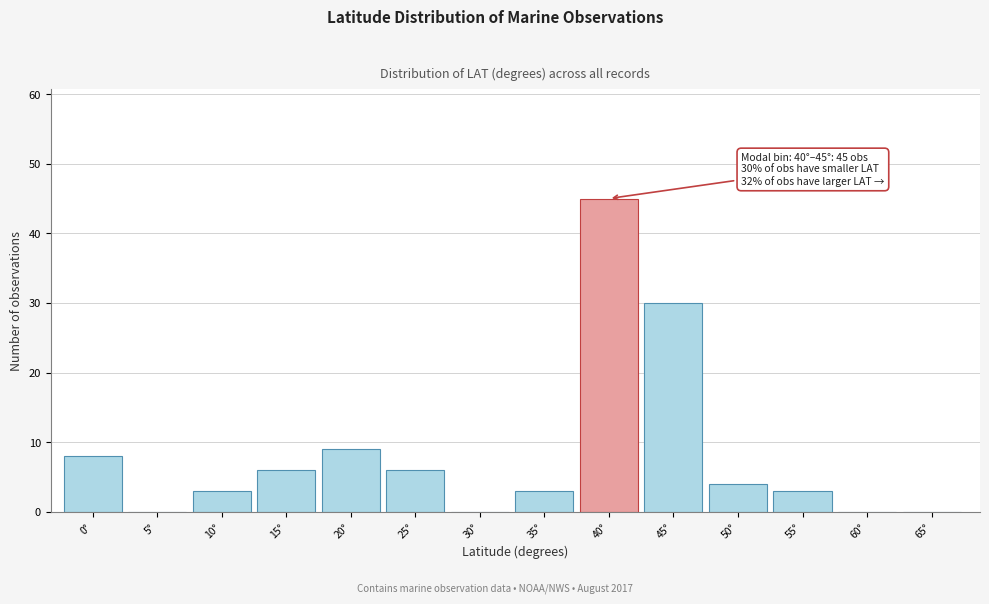

Reading left to right, list all the values displayed in this chart.

0°=8	5°=0	10°=3	15°=6	20°=9	25°=6	30°=0	35°=3	40°=45	45°=30	50°=4	55°=3	60°=0	65°=0